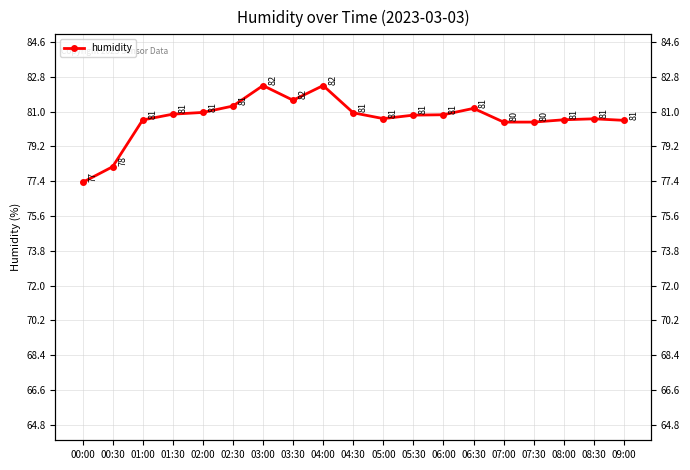

How many interior local peaks (higher than both neighbors) does the data have?

4